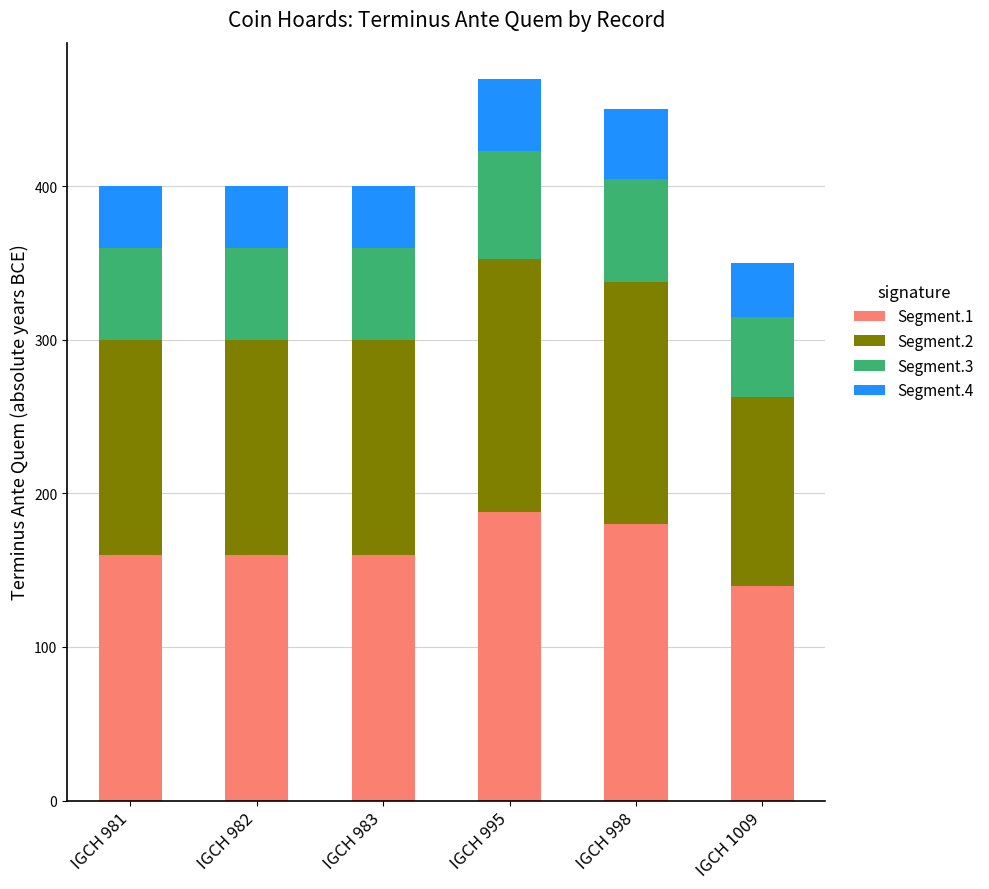

How many categories are shown in the chart?

6